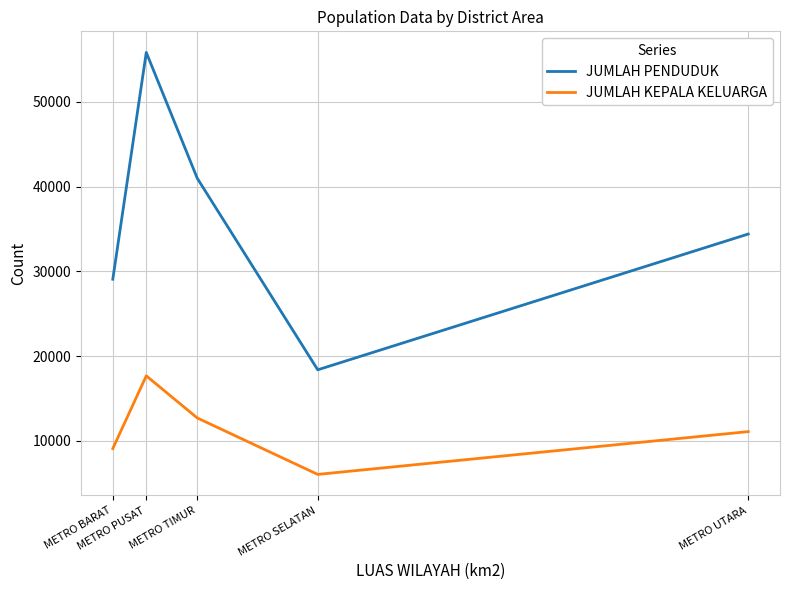

Where is the first local minimum for JUMLAH PENDUDUK?

METRO SELATAN